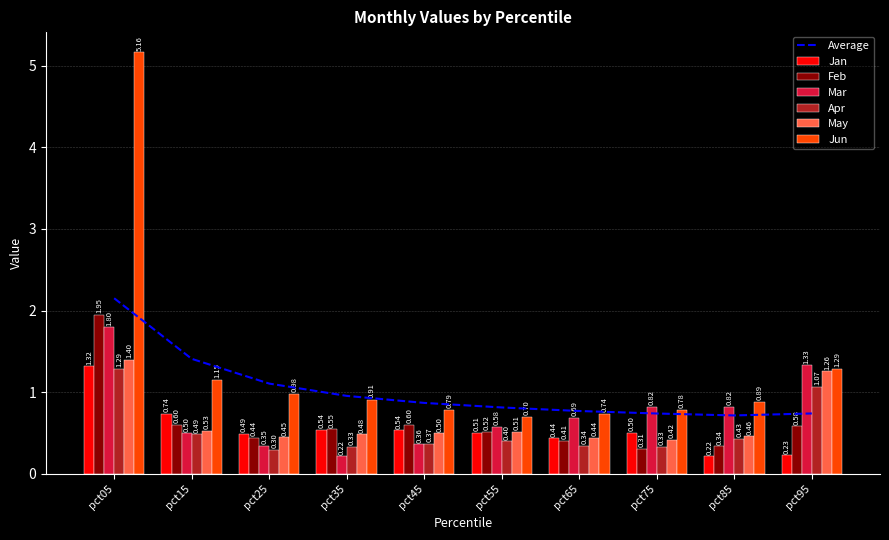

Which series has the largest total across all categories?

Jun